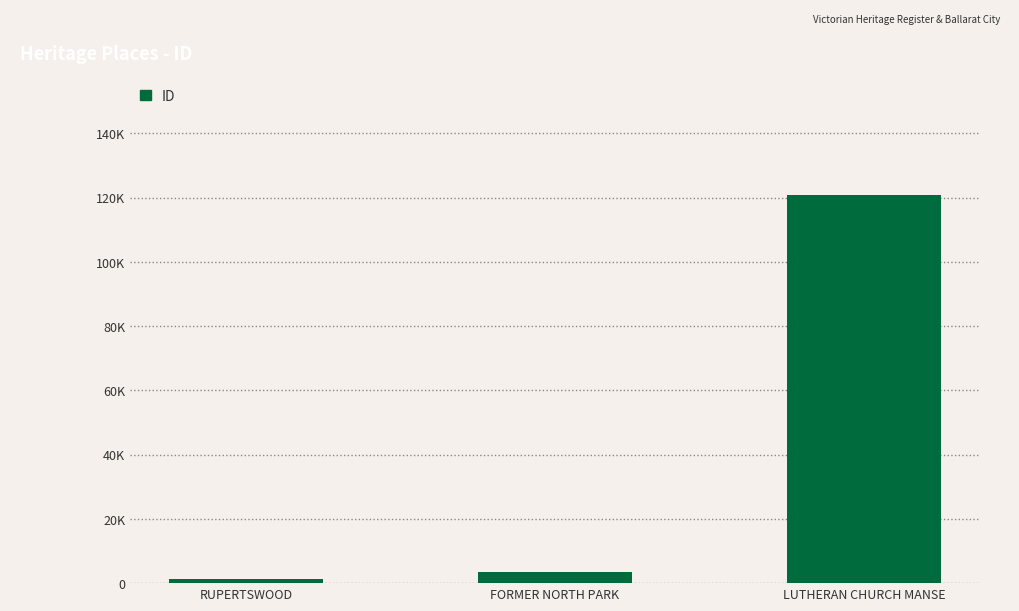

Rank the categories by value from highest to lowest.

LUTHERAN CHURCH MANSE, FORMER NORTH PARK, RUPERTSWOOD